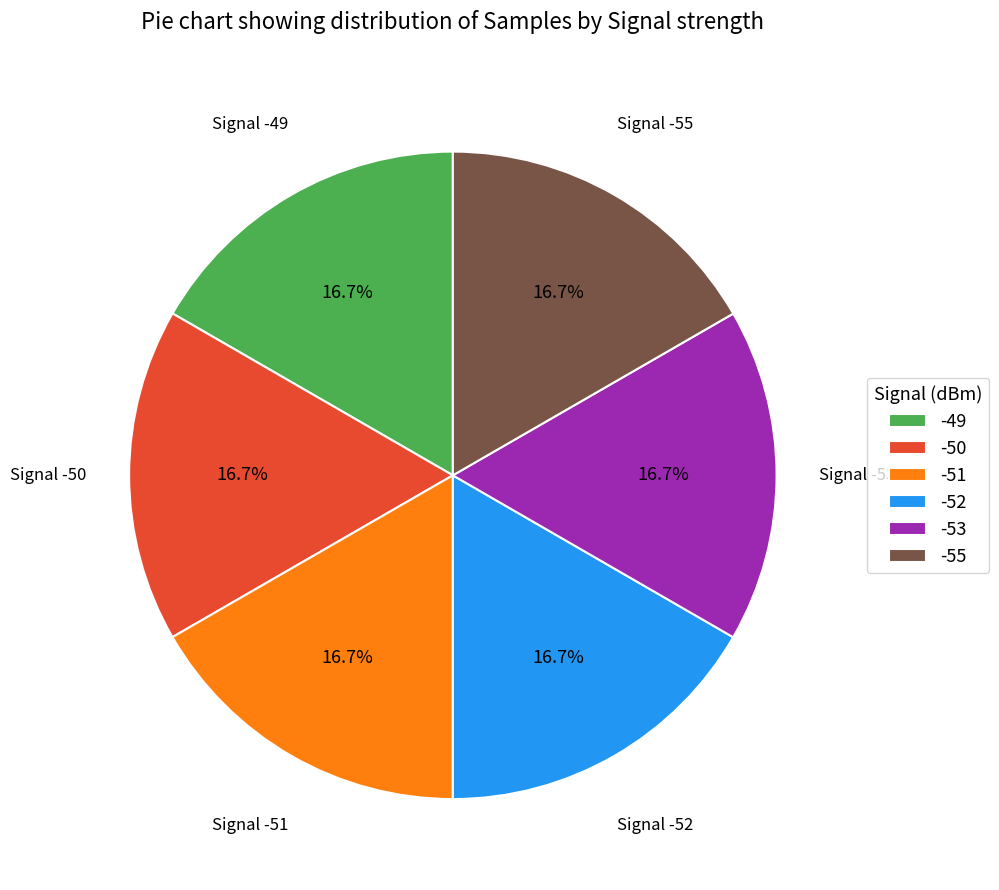

Is -49 the majority of the pie?

No